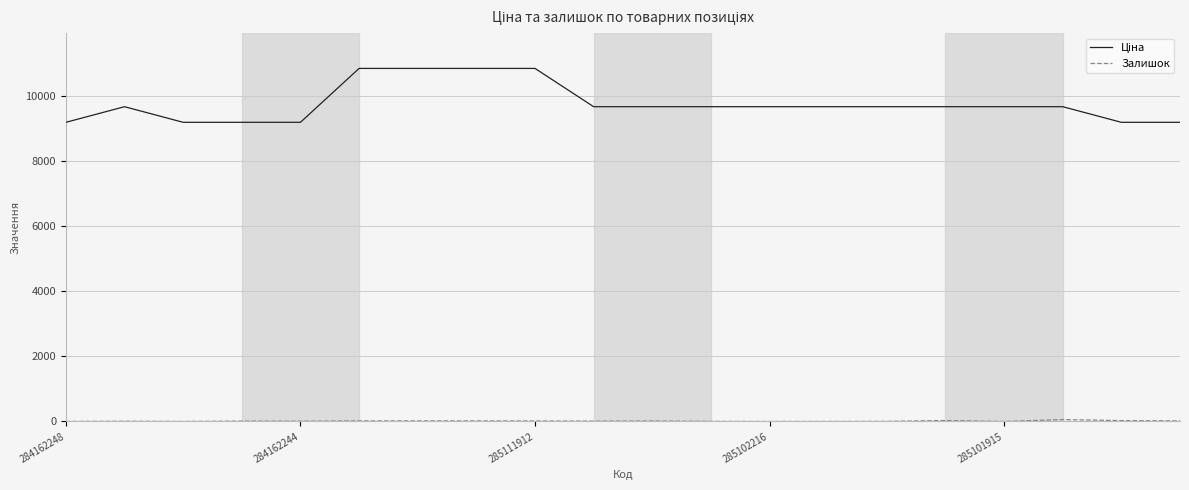

Does the chart display data point markers on the line(s)?

No